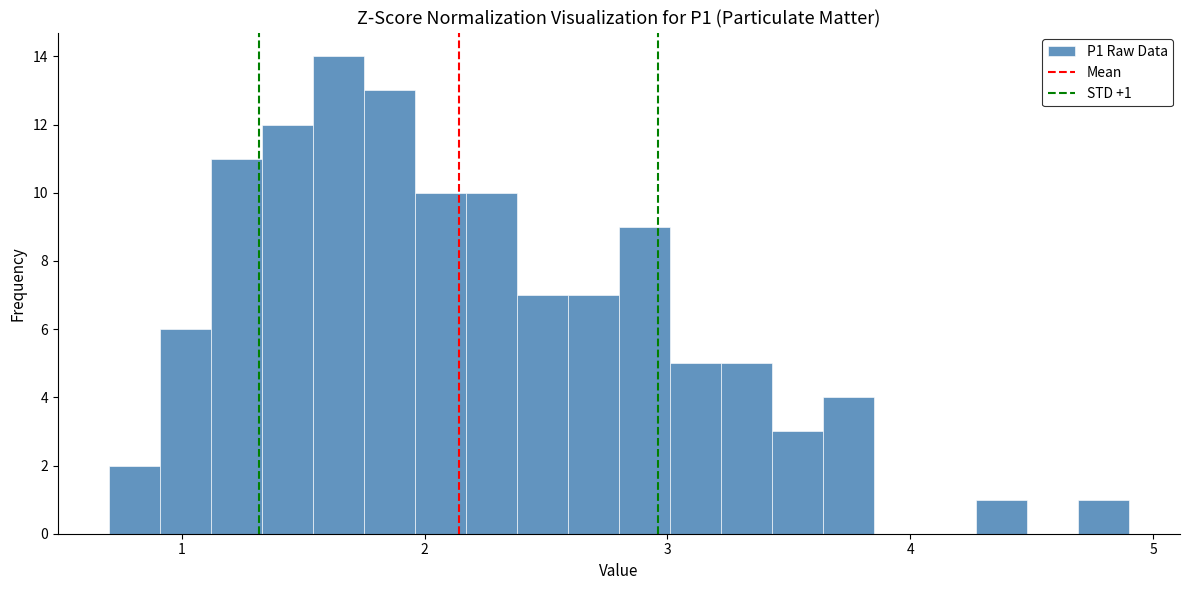

Around what value on the x-axis is the tallest bar? Give the approximate position of its centre, as read against the axis.

1.6